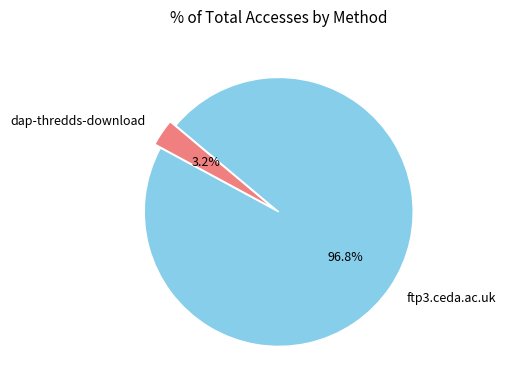

To the nearest percent, what is the difference between the largest and smallest slice percentages?

94%